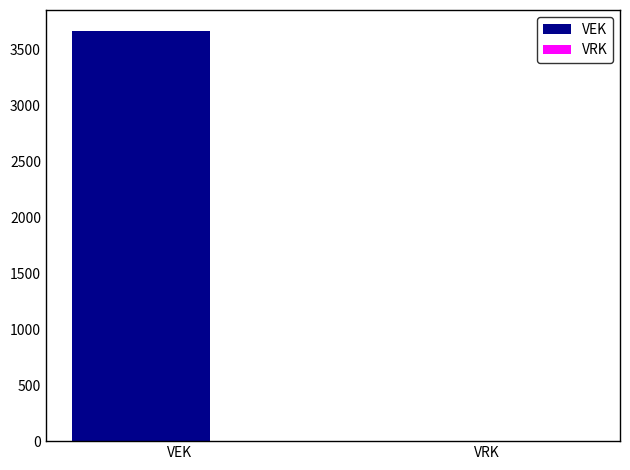

What is the greatest value displayed?

3669.6